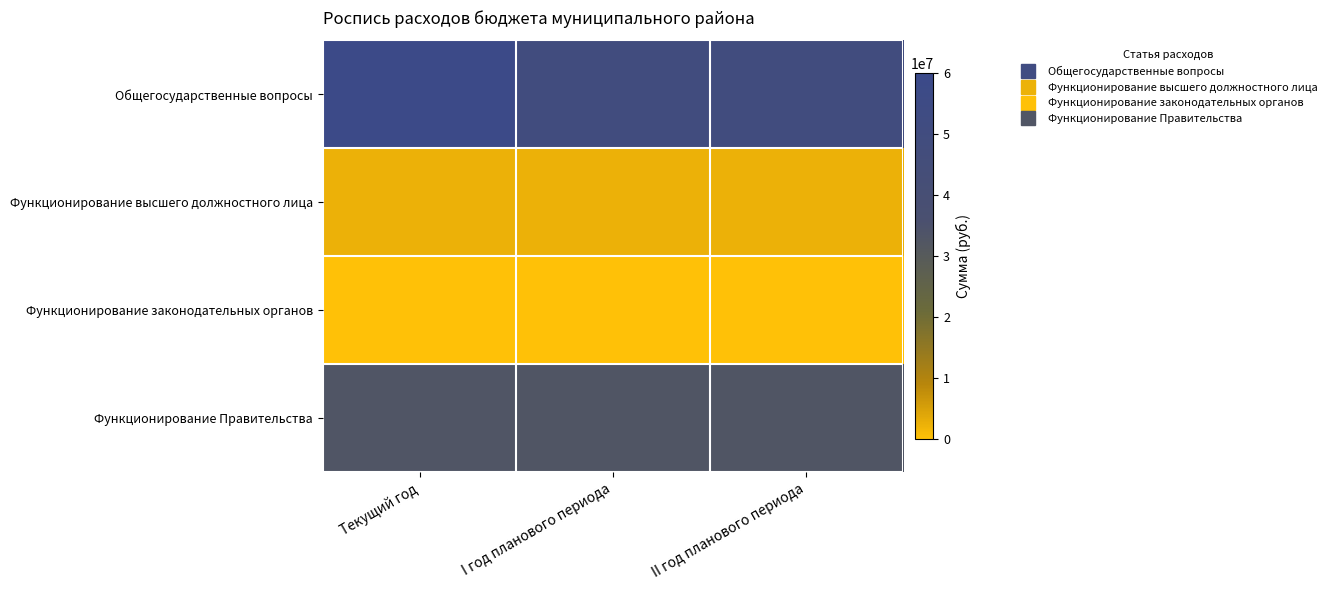

What is the total value across all series at Текущий год?

93966196